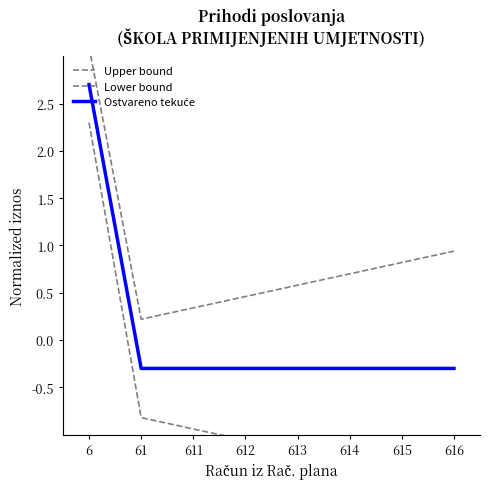

Which series changed the most between 6 and 612?

Lower bound